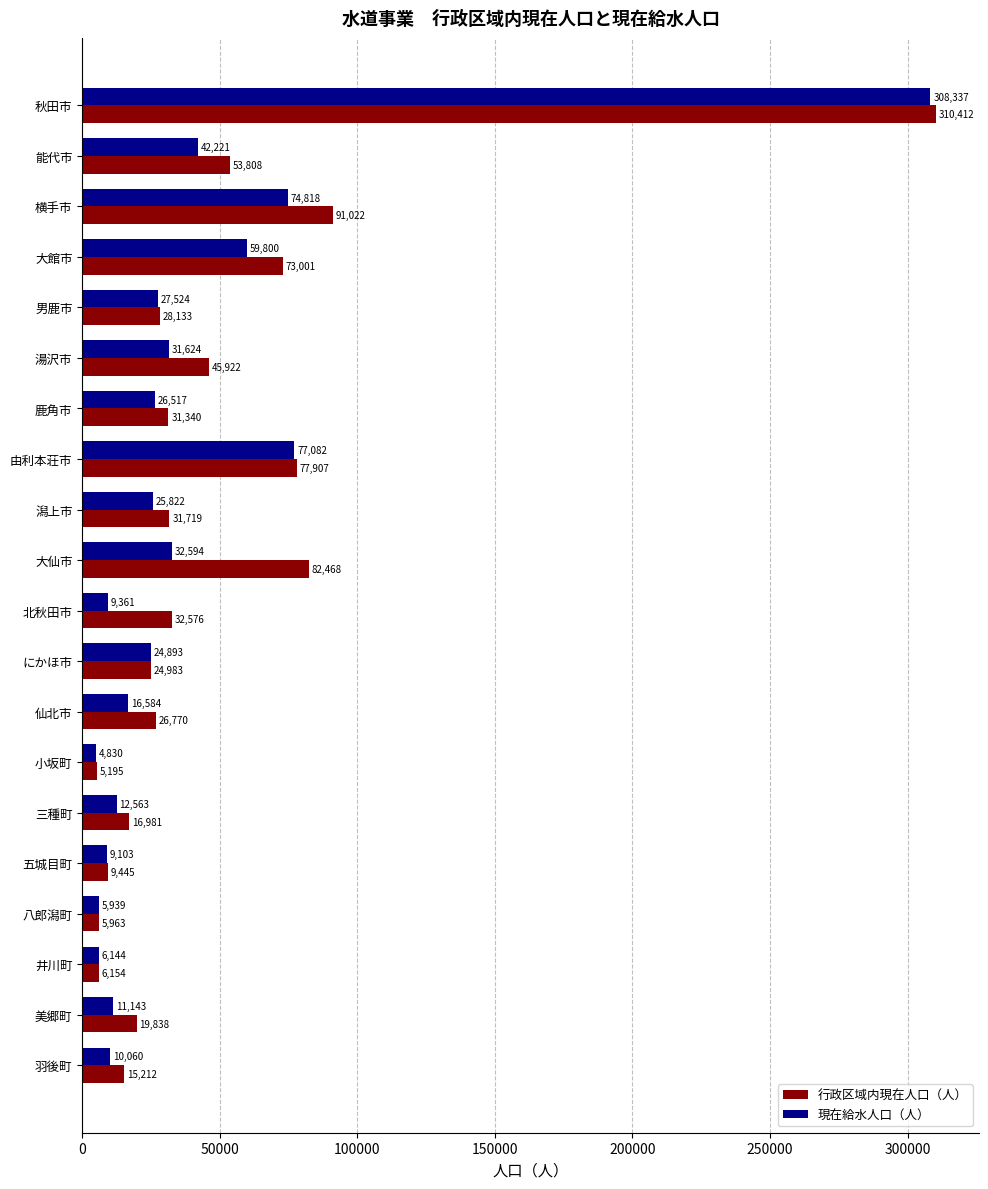

At which label is 行政区域内現在人口（人） closest to 157803?

横手市